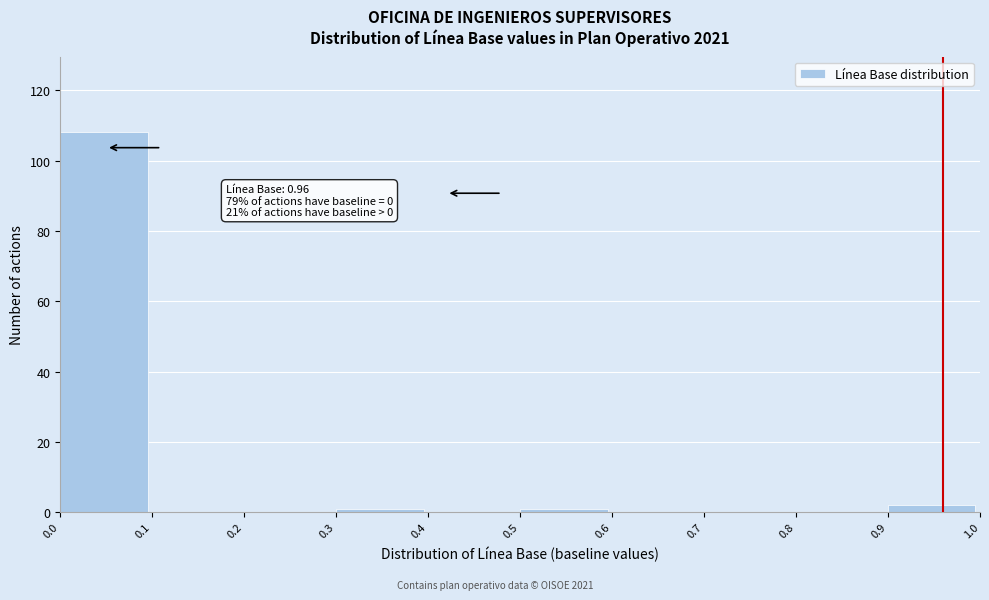

Over which range of the x-axis is the bar tallest?

0.0 to 0.1